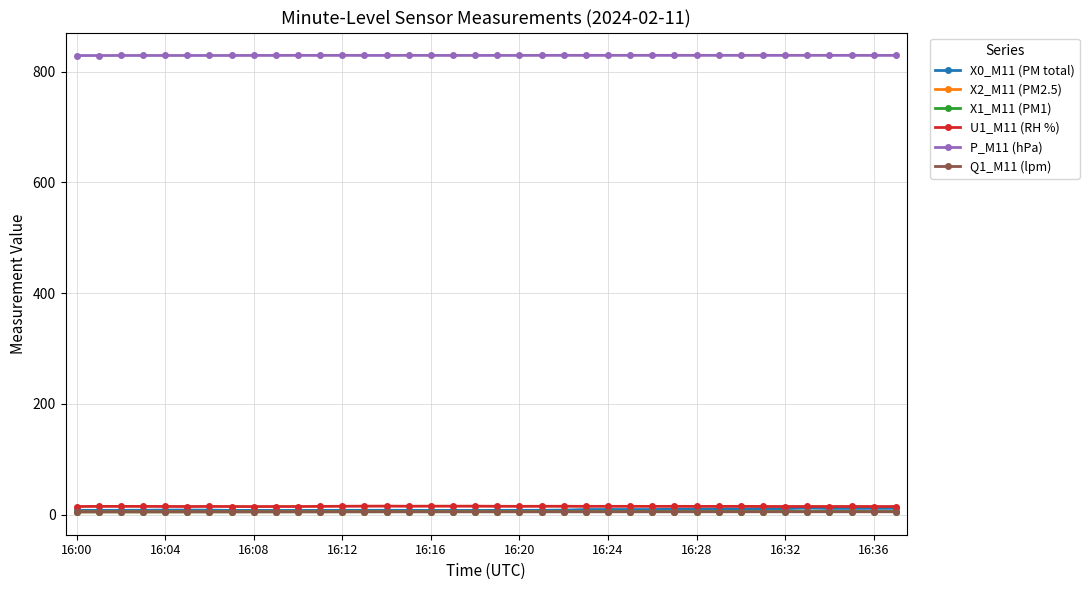

What is the greatest value displayed?

829.4